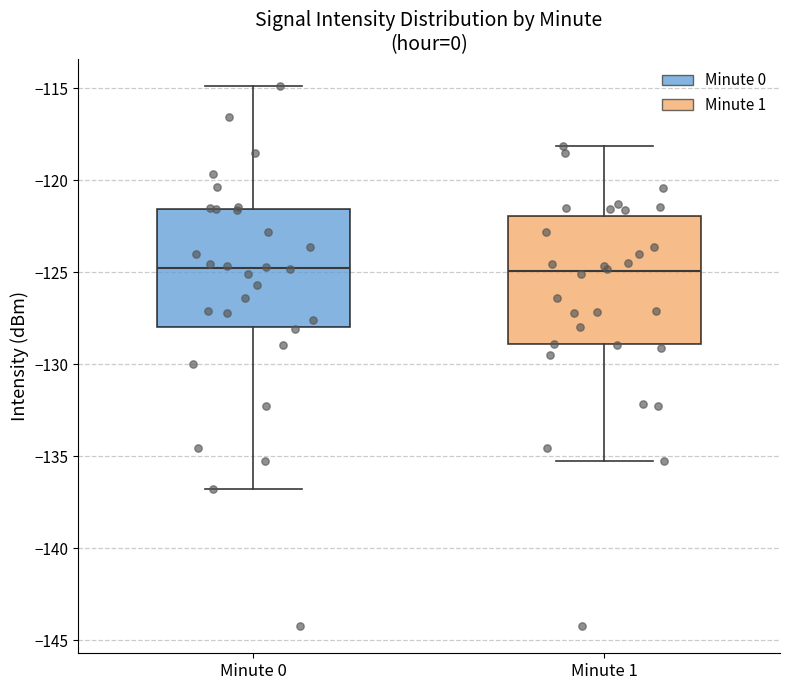

Reading left to right, transcribe this box plot: for each box, give where its median line is, the range the box spans, and where its two whiskers end, as read against the y-axis. The values are not printed on the chart, so give them approximately, as read against the axis.

Minute 0: median -125.0, box -128.0 to -121.5, whiskers -137.0 to -115.0
Minute 1: median -125.0, box -129.0 to -122.0, whiskers -135.0 to -118.0